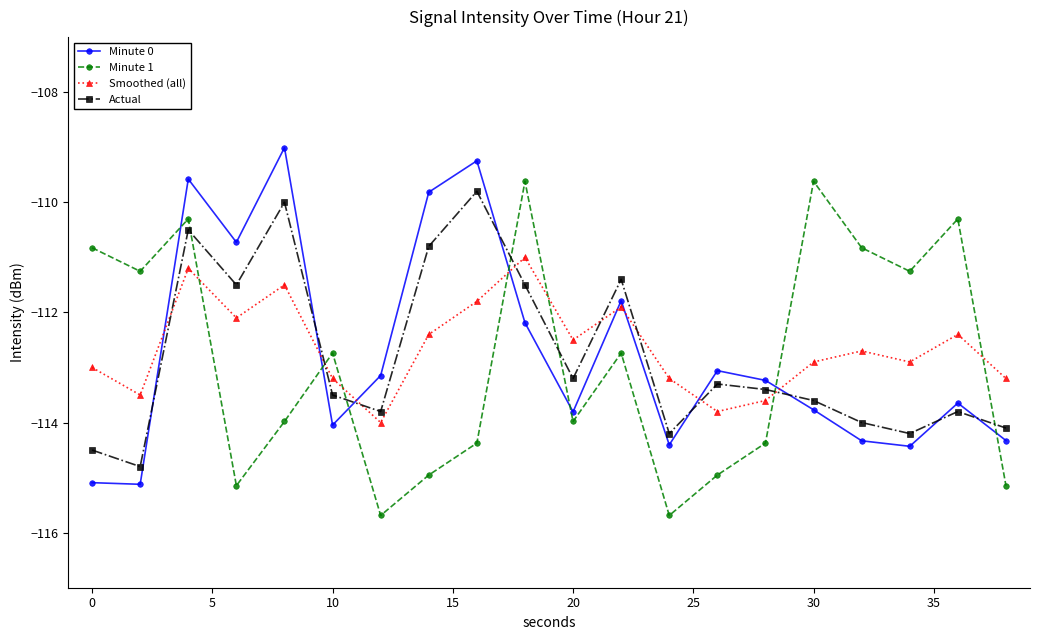

In Smoothed (all), how many points are lower than both neighbors (excluding endpoints)?

6